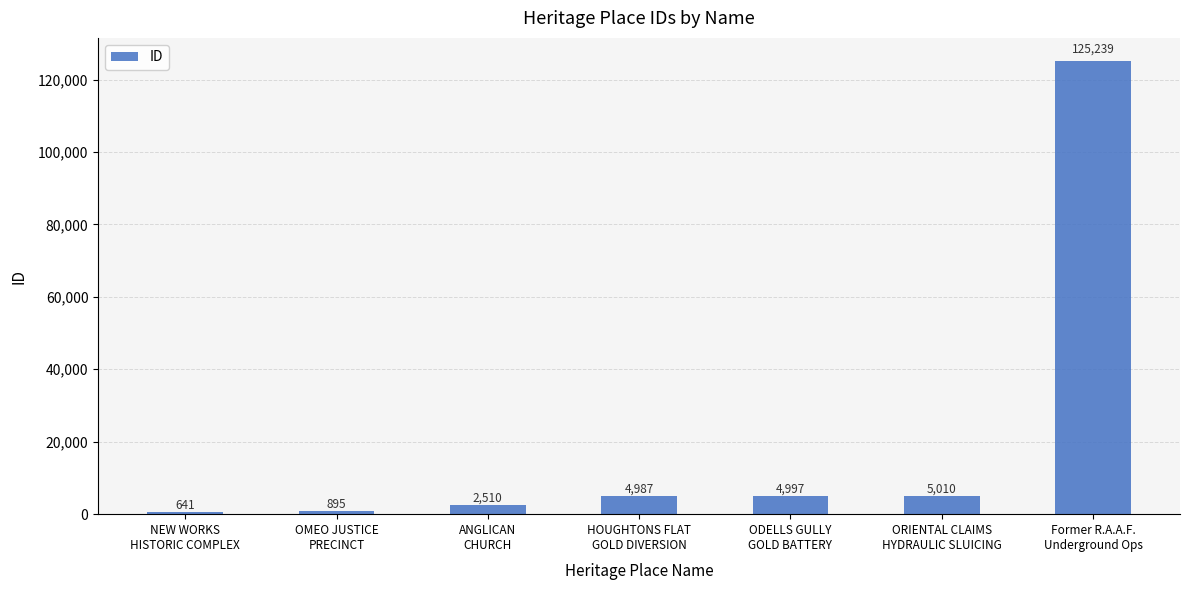

What is the change in value from OMEO JUSTICE
PRECINCT to Former R.A.A.F.
Underground Ops?

+124344